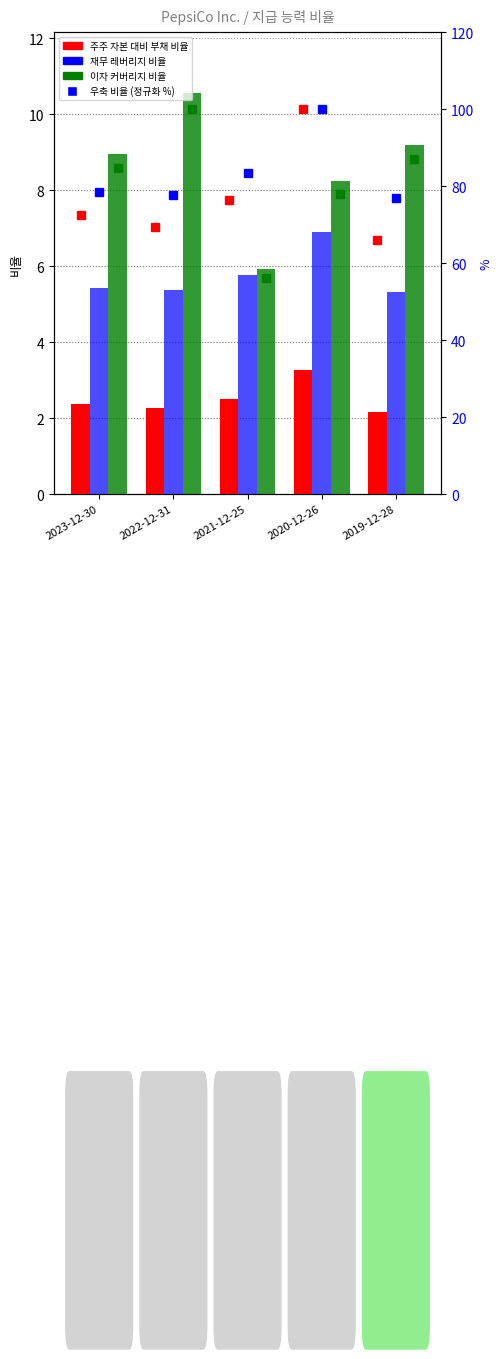

Which category has the highest value in the 이자 커버리지 비율 series?

2022-12-31